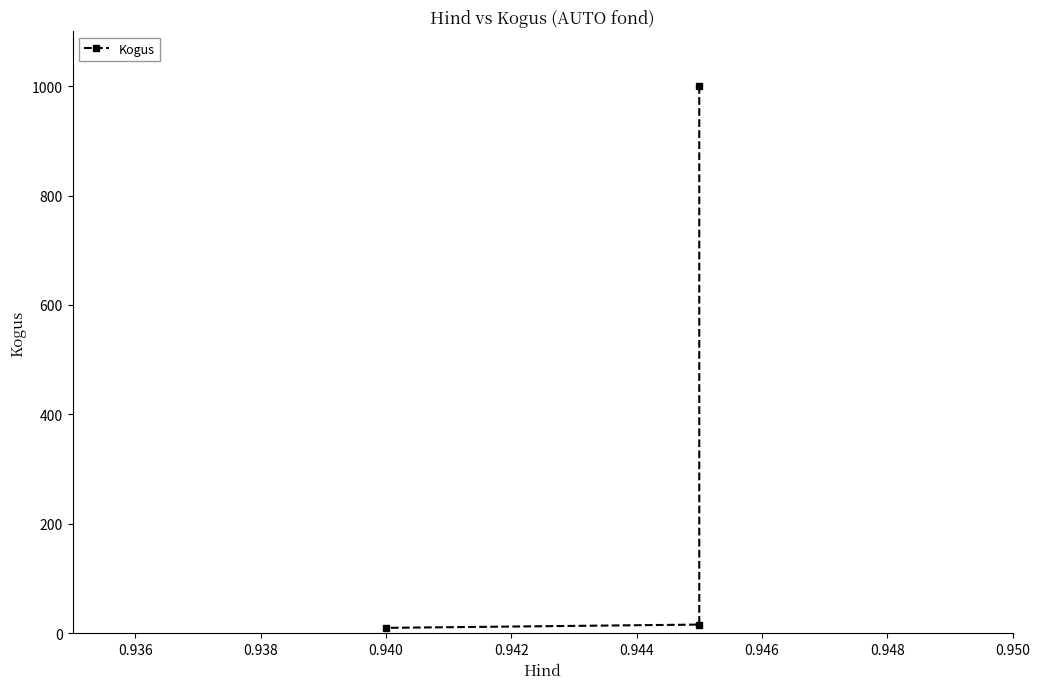

What is the sum of all values?

1026